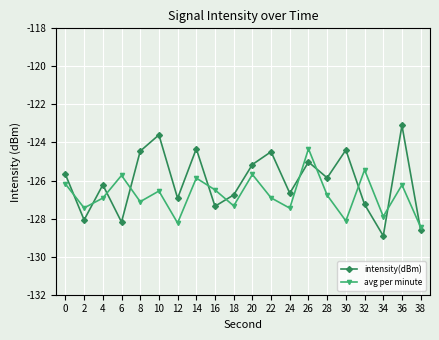

At 32, list the series in order from largest to smallest.

avg per minute, intensity(dBm)